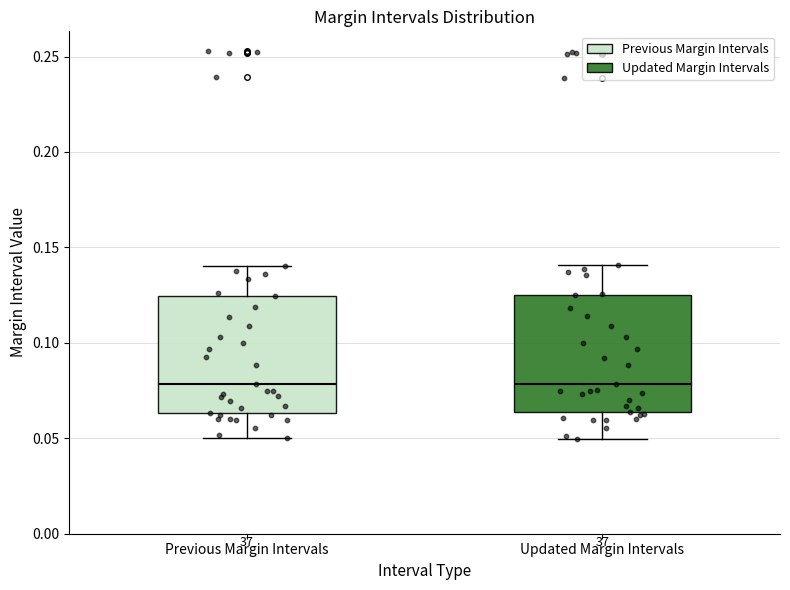

Reading left to right, read every box against the y-axis: the position of its median line, the range the box covers, and the ends of its whiskers. The values are not printed on the chart, so give them approximately, as read against the axis.

Previous Margin Intervals: median 0.080, box 0.065 to 0.125, whiskers 0.050 to 0.140
Updated Margin Intervals: median 0.080, box 0.065 to 0.125, whiskers 0.050 to 0.140